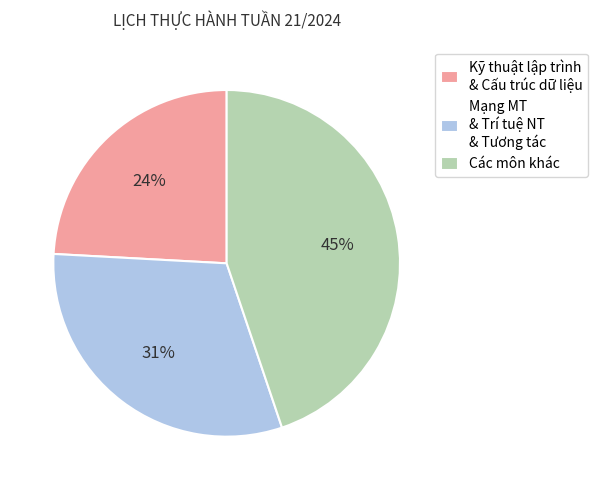

To the nearest percent, what portion does Kỹ thuật lập trình & Cấu trúc dữ liệu represent?

24%